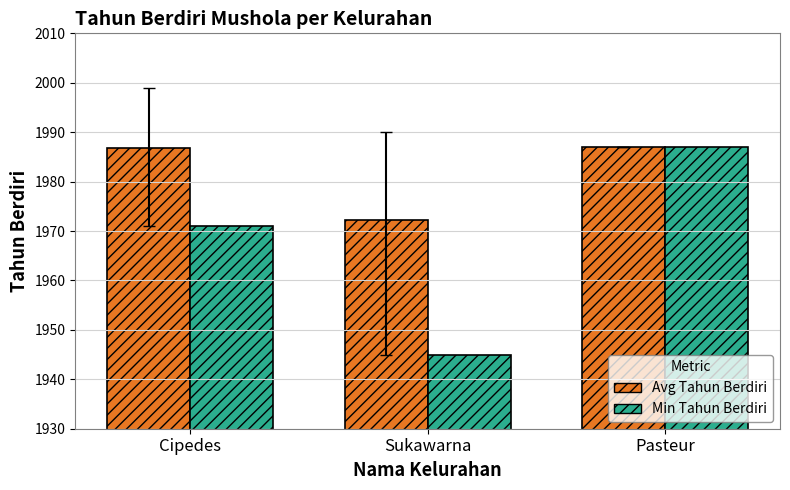

What is the sum of the Min Tahun Berdiri values at Pasteur and Sukawarna?

3932.0